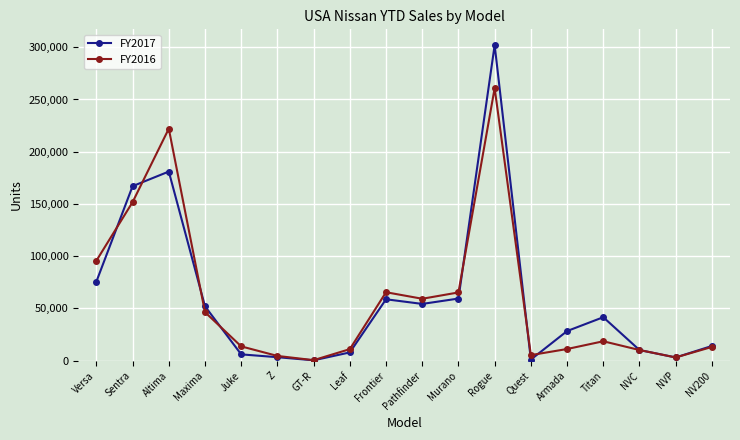

Where does the FY2016 series first go above 18609?

Versa